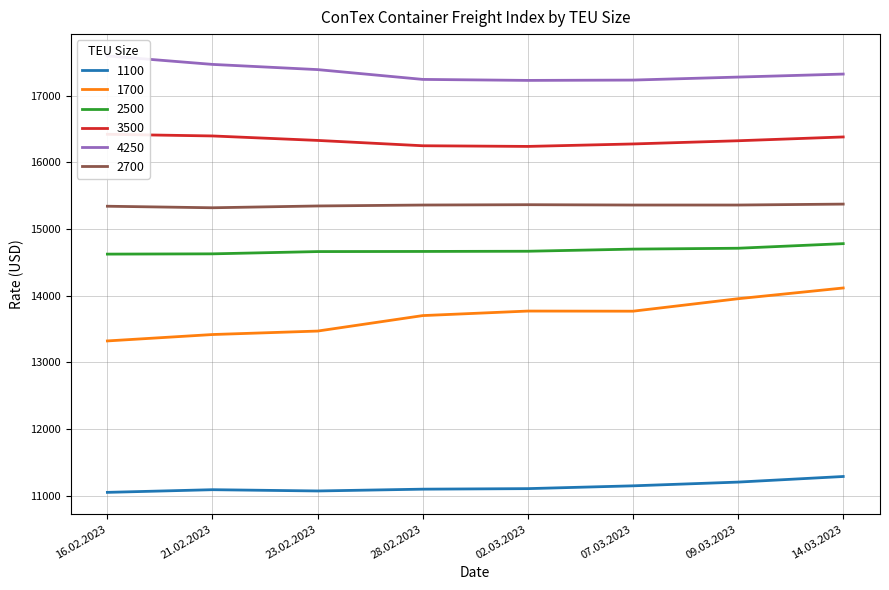

What is the value of the 1700 point at the 2nd from the left?

13417